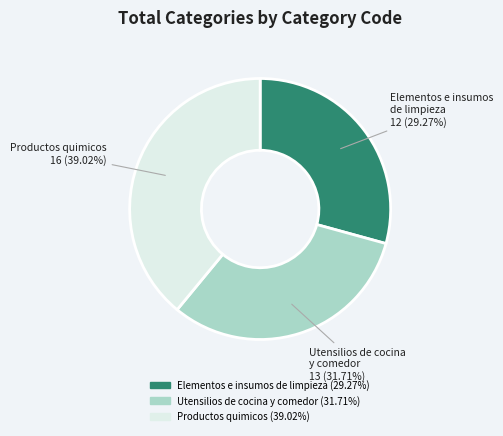

To the nearest percent, what is the difference between the Utensilios de cocina y comedor and Elementos e insumos de limpieza slice percentages?

2%